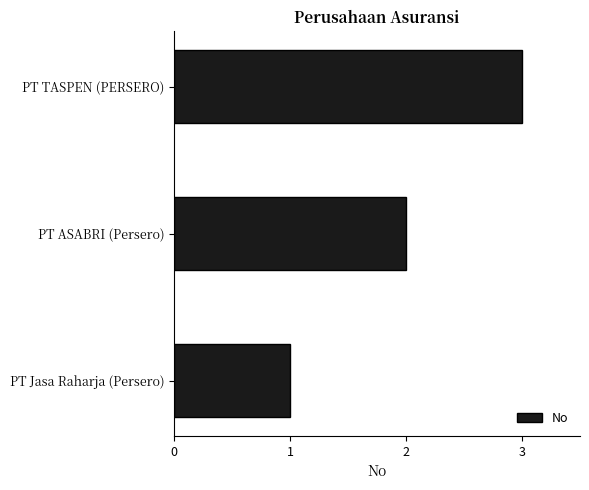

Approximately how many times larger is the value at PT ASABRI (Persero) compared to PT TASPEN (PERSERO)?

0.7